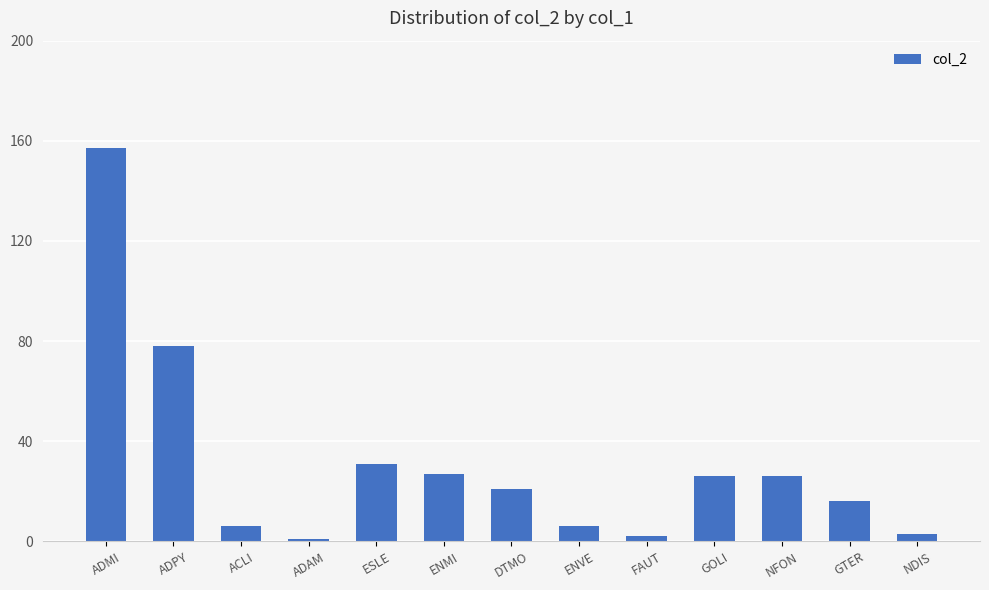

Which category has the highest value across all series?

ADMI